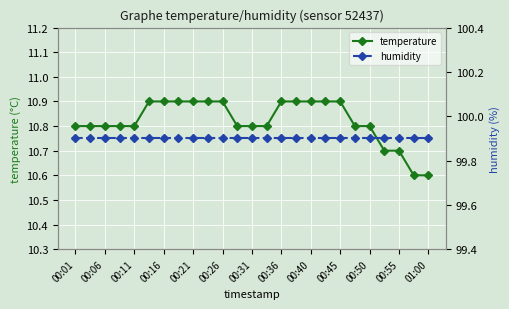

True or false: temperature and humidity cross at least once.

False